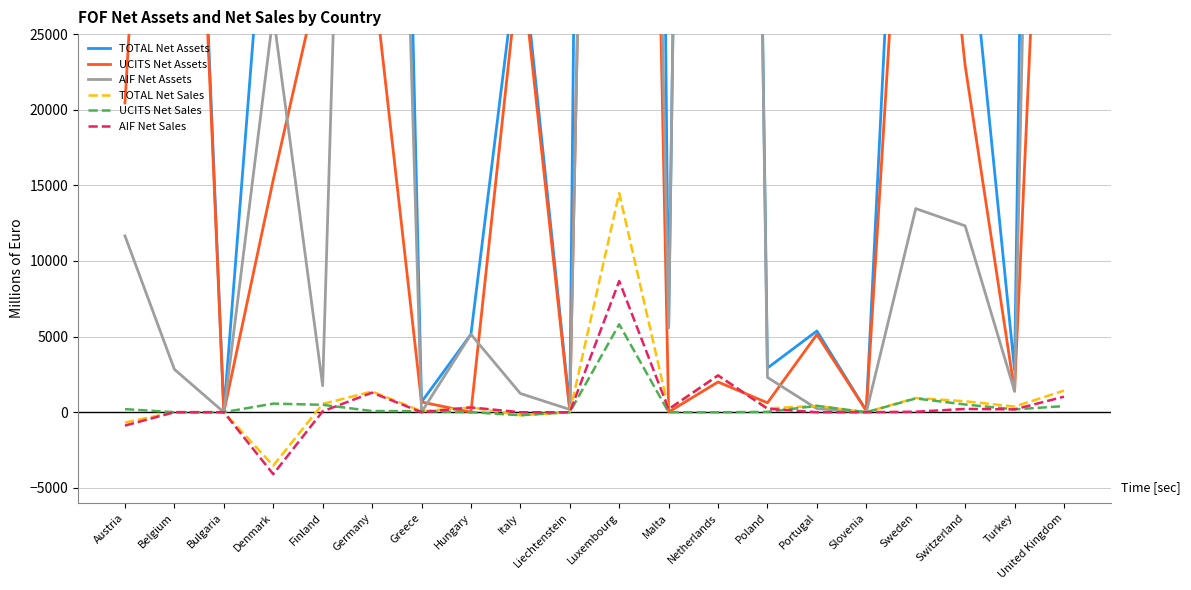

Reading left to right, list all the values displayed in this chart.

TOTAL Net Assets: Austria=32102.9	Belgium=79771.6	Bulgaria=3.3	Denmark=41662.6	Finland=31506.7	Germany=141061.0	Greece=673.1	Hungary=5148.1	Italy=31552.4	Liechtenstein=257.5	Luxembourg=322732.0	Malta=5596.8	Netherlands=230787.0	Poland=2919.7	Portugal=5369.1	Slovenia=96.7	Sweden=66748.7	Switzerland=35241.6	Turkey=2778.0	United Kingdom=223643.6
UCITS Net Assets: Austria=20446.1	Belgium=76938.9	Bulgaria=3.3	Denmark=15368.1	Finland=29758.2	Germany=29691.8	Greece=673.1	Hungary=0.0	Italy=30317.2	Liechtenstein=79.1	Luxembourg=162021.0	Malta=11.1	Netherlands=1998.0	Poland=620.3	Portugal=5140.2	Slovenia=96.7	Sweden=53286.2	Switzerland=22919.9	Turkey=1389.0	United Kingdom=74851.6
AIF Net Assets: Austria=11656.8	Belgium=2832.7	Bulgaria=0.0	Denmark=26294.4	Finland=1748.4	Germany=111369.2	Greece=0.0	Hungary=5148.1	Italy=1235.2	Liechtenstein=178.4	Luxembourg=160711.0	Malta=5585.7	Netherlands=228789.0	Poland=2299.4	Portugal=228.9	Slovenia=0.0	Sweden=13462.6	Switzerland=12321.7	Turkey=1389.0	United Kingdom=148792.0
TOTAL Net Sales: Austria=-684.8	Belgium=0.0	Bulgaria=0.0	Denmark=-3531.0	Finland=545.5	Germany=1368.1	Greece=67.0	Hungary=314.8	Italy=-204.7	Liechtenstein=-4.4	Luxembourg=14484.0	Malta=198.2	Netherlands=2425.0	Poland=251.3	Portugal=416.7	Slovenia=-4.5	Sweden=938.5	Switzerland=723.6	Turkey=373.0	United Kingdom=1425.1
UCITS Net Sales: Austria=202.0	Belgium=0.0	Bulgaria=0.0	Denmark=566.8	Finland=488.3	Germany=75.6	Greece=67.0	Hungary=0.0	Italy=-200.7	Liechtenstein=0.4	Luxembourg=5812.0	Malta=-0.0	Netherlands=-6.0	Poland=22.4	Portugal=419.7	Slovenia=-4.5	Sweden=909.5	Switzerland=507.4	Turkey=186.5	United Kingdom=401.5
AIF Net Sales: Austria=-886.8	Belgium=0.0	Bulgaria=0.0	Denmark=-4097.8	Finland=57.2	Germany=1292.5	Greece=0.0	Hungary=314.8	Italy=-4.0	Liechtenstein=-4.8	Luxembourg=8672.0	Malta=198.3	Netherlands=2431.0	Poland=228.9	Portugal=-3.0	Slovenia=0.0	Sweden=29.0	Switzerland=216.2	Turkey=186.5	United Kingdom=1023.6